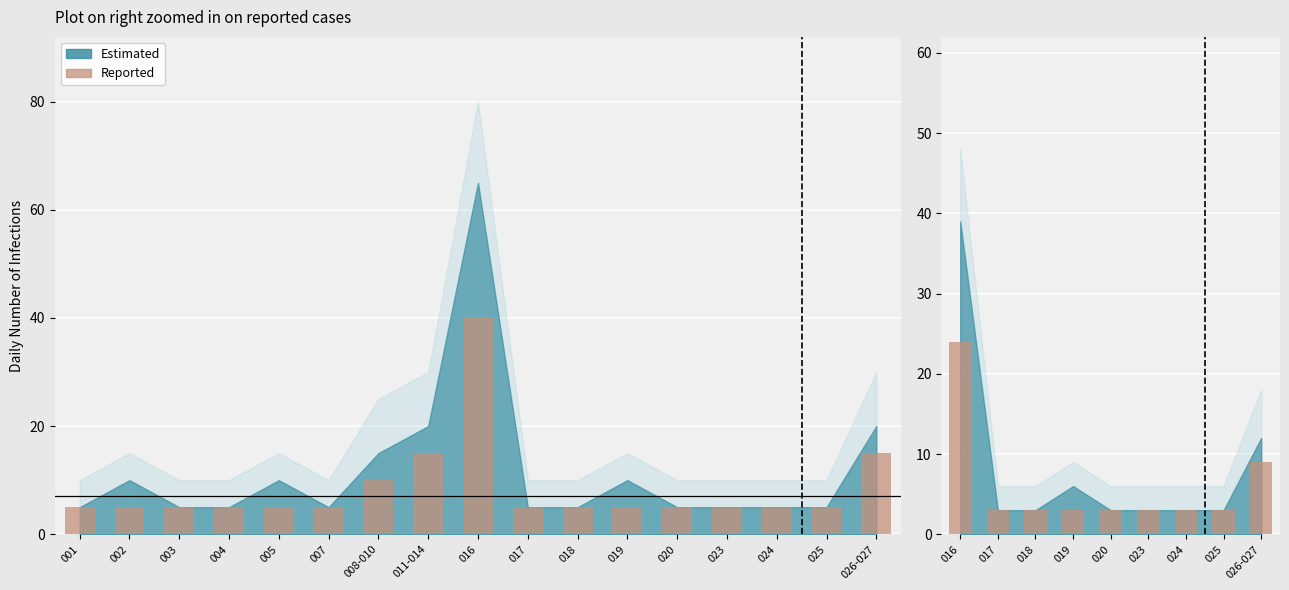

Are the bars grouped side by side (vs. stacked)?

No